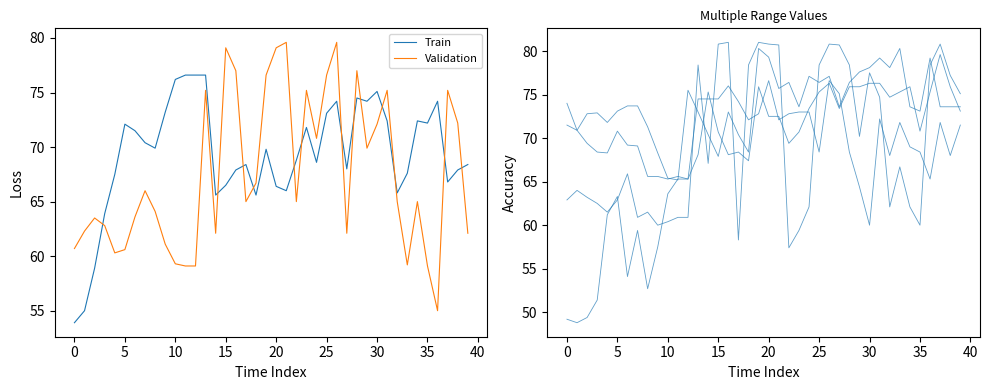

How many categories are shown in the chart?

40